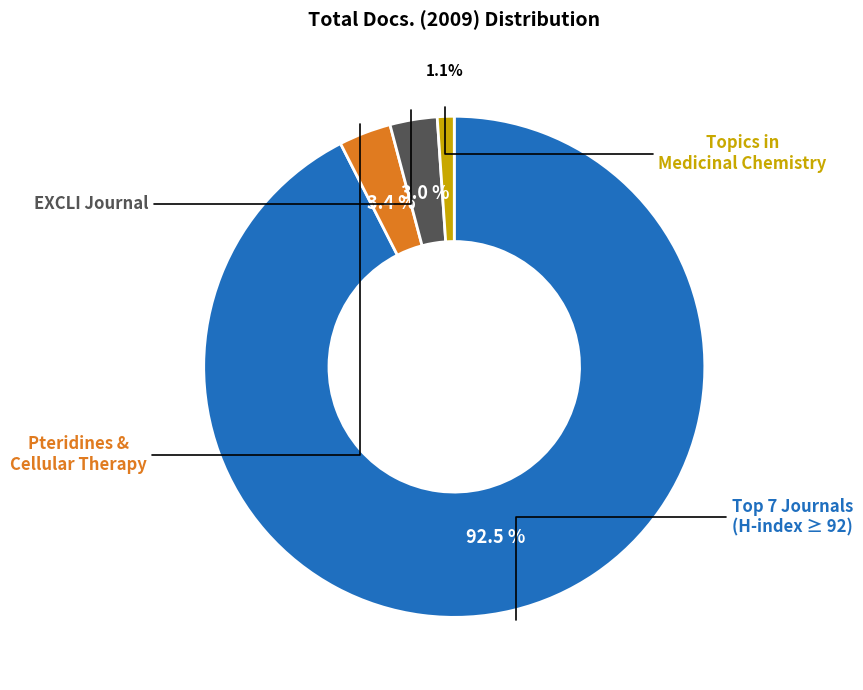

Is there any slice that represents more than half of the pie?

Yes